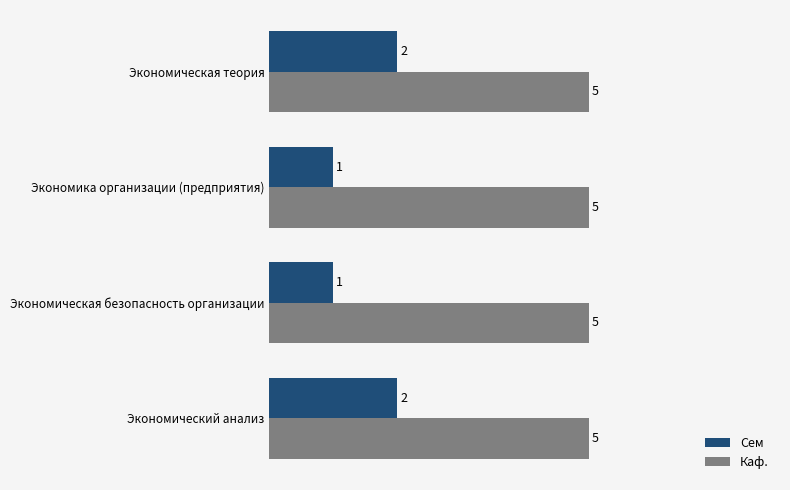

Which series has the largest total across all categories?

Каф.